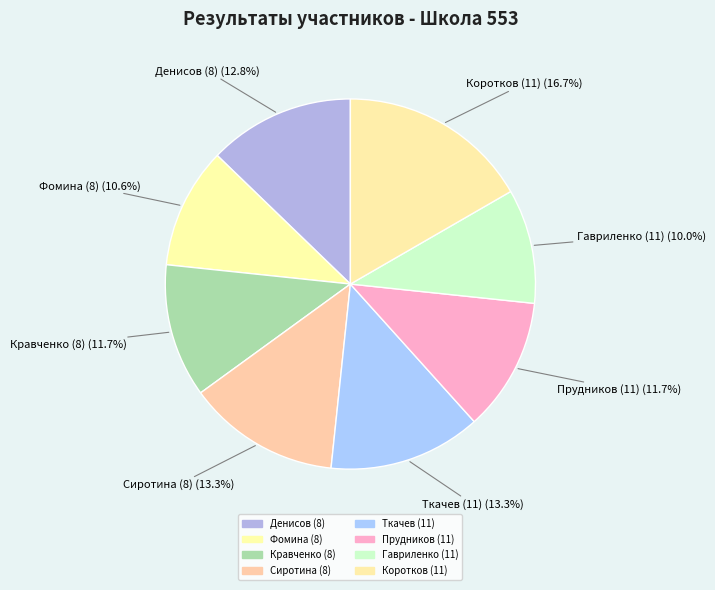

To the nearest percent, what is the average slice percentage?

12%